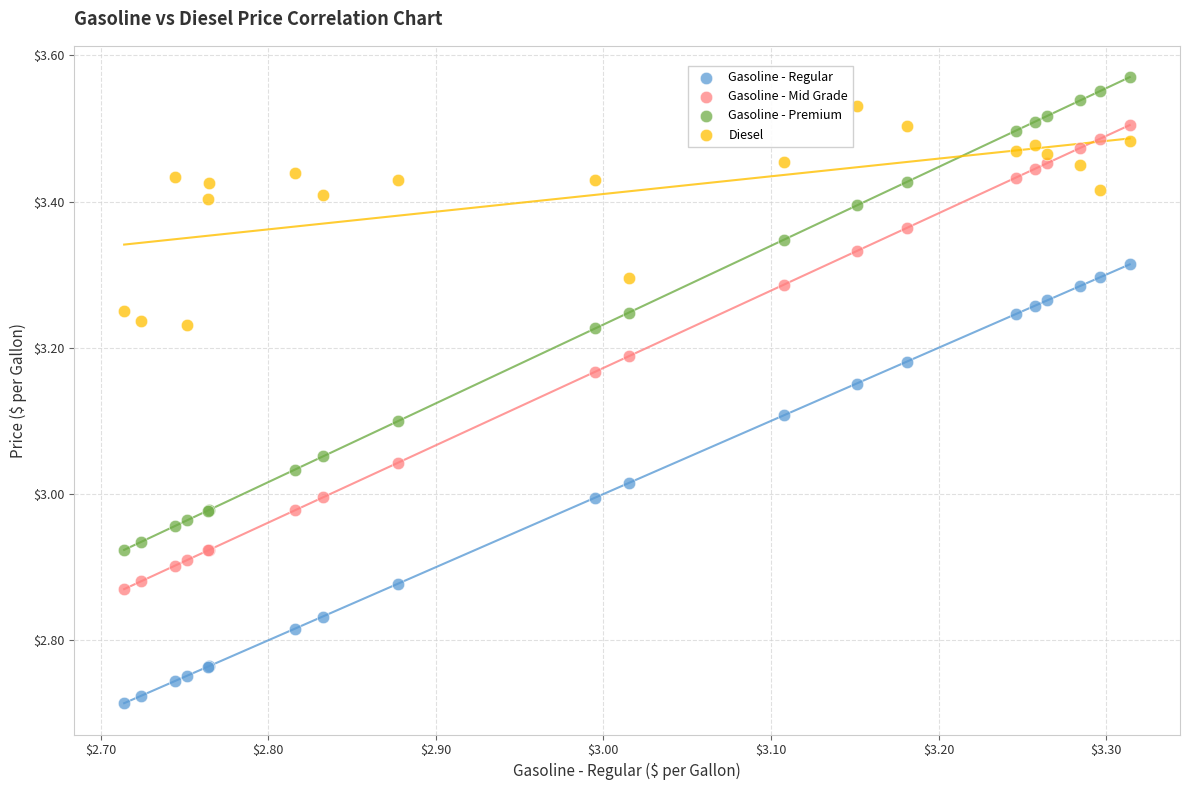

Which series has the largest Y range (max minus min)?

Gasoline - Premium